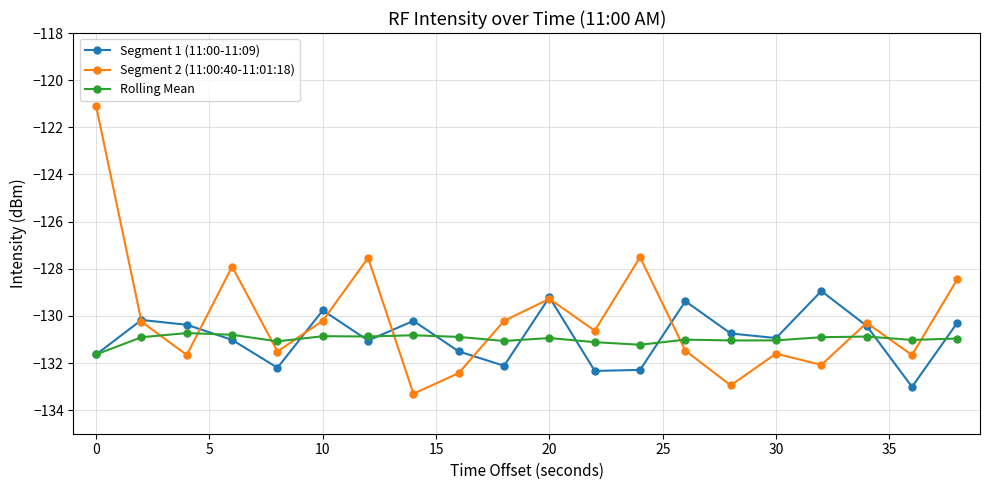

What are all the series names shown in the legend?

Segment 1 (11:00-11:09), Segment 2 (11:00:40-11:01:18), Rolling Mean